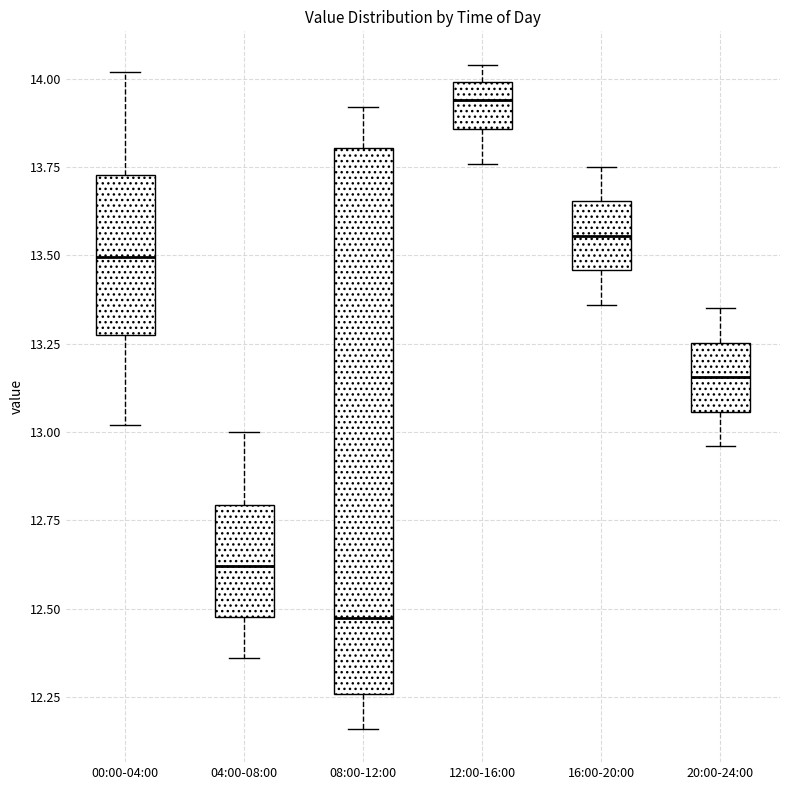

Comparing the boxes themselves (not the whiskers), which one is the tallest?

08:00-12:00